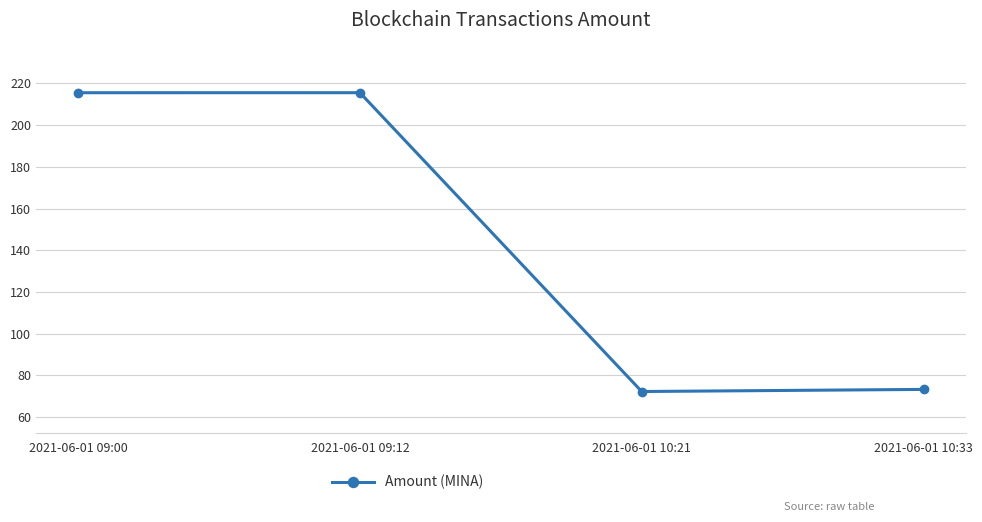

The chart shows a value of 215.6 at 2021-06-01 09:00. True or false?

True